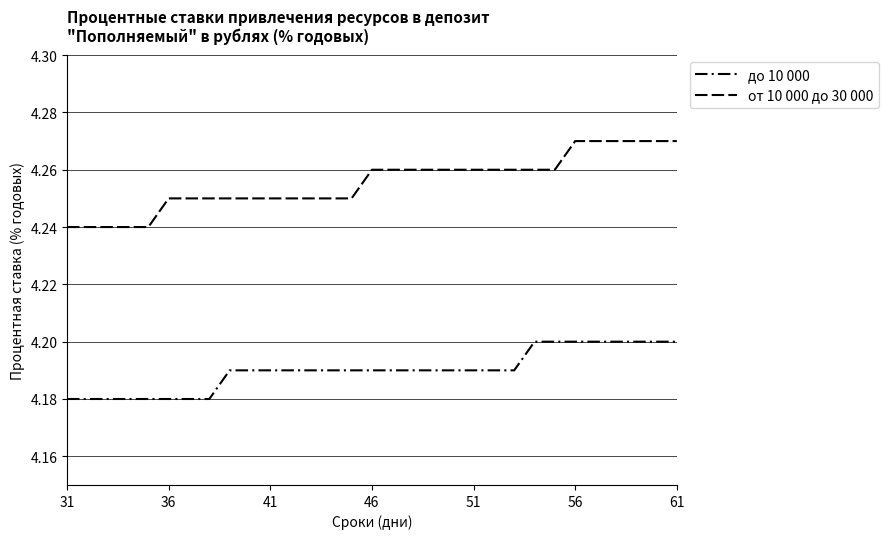

What is the value of the до 10 000 point at the 1st from the left?

4.2